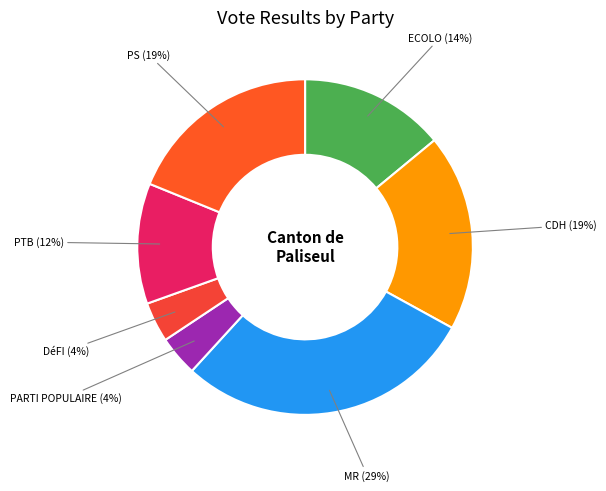

How many slices are in this pie chart?

7